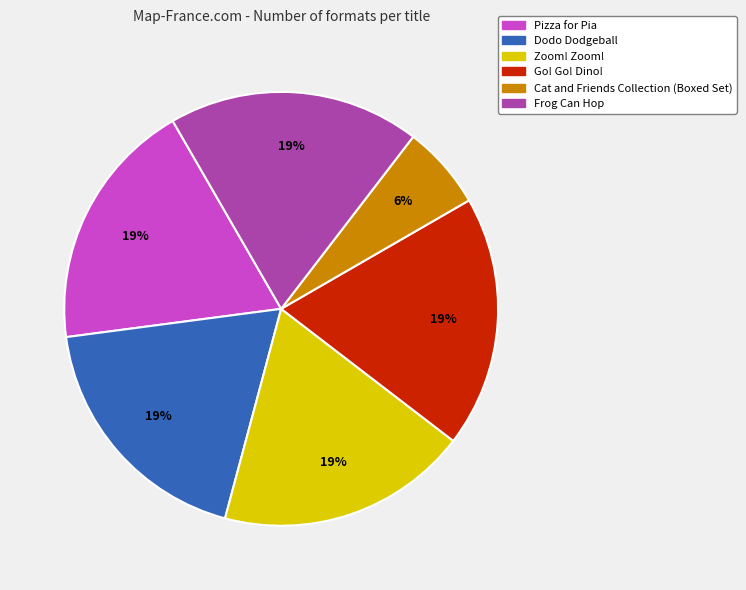

What percentage is the Zoom! Zoom! slice, to the nearest percent?

19%